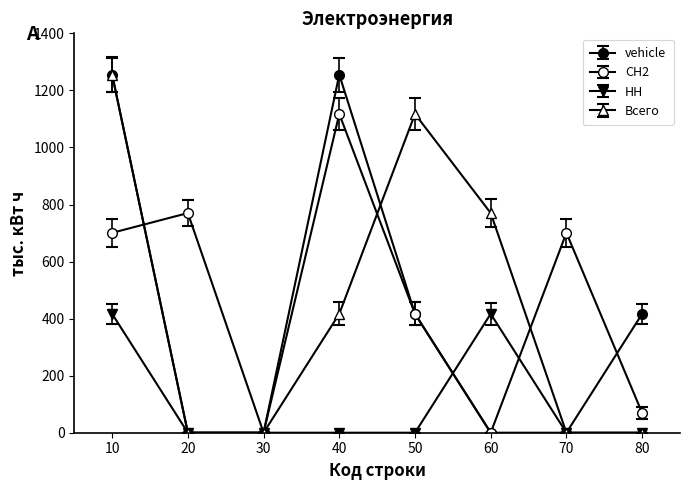

At 10, list the series in order from smallest to largest.

НН, СН2, vehicle, Всего